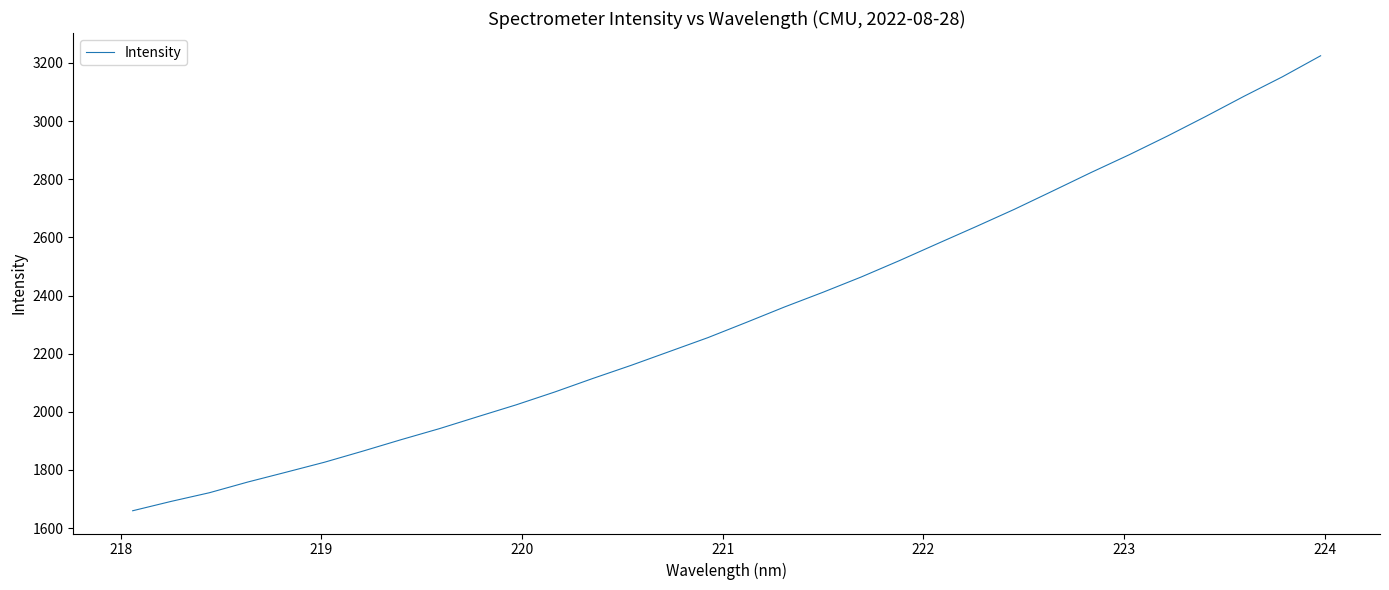

What is the difference between the maximum and minimum values?

1565.1